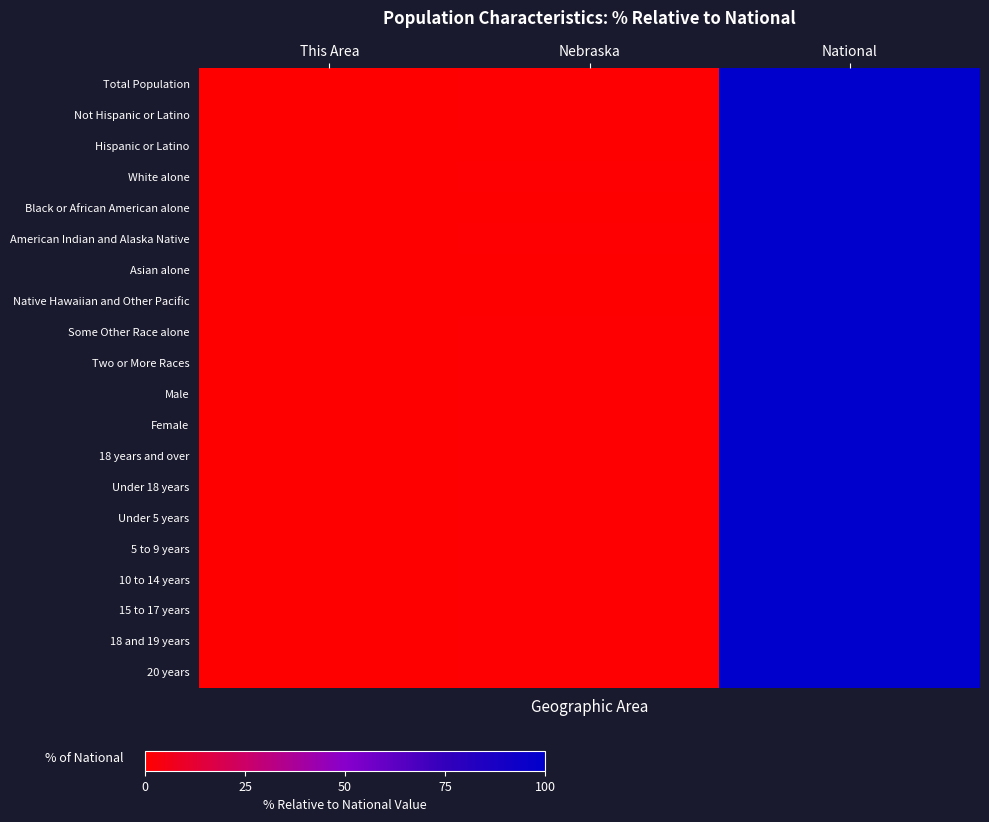

Reading left to right, list all the values displayed in this chart.

Total Population: This Area=0.0	Nebraska=0.6	National=100.0
Not Hispanic or Latino: This Area=0.0	Nebraska=0.6	National=100.0
Hispanic or Latino: This Area=0.0	Nebraska=0.3	National=100.0
White alone: This Area=0.0	Nebraska=0.7	National=100.0
Black or African American alone: This Area=0.0	Nebraska=0.2	National=100.0
American Indian and Alaska Native: This Area=0.0	Nebraska=0.6	National=100.0
Asian alone: This Area=0.0	Nebraska=0.2	National=100.0
Native Hawaiian and Other Pacific: This Area=0.0	Nebraska=0.2	National=100.0
Some Other Race alone: This Area=0.0	Nebraska=0.4	National=100.0
Two or More Races: This Area=0.0	Nebraska=0.4	National=100.0
Male: This Area=0.0	Nebraska=0.6	National=100.0
Female: This Area=0.0	Nebraska=0.6	National=100.0
18 years and over: This Area=0.0	Nebraska=0.6	National=100.0
Under 18 years: This Area=0.0	Nebraska=0.6	National=100.0
Under 5 years: This Area=0.0	Nebraska=0.7	National=100.0
5 to 9 years: This Area=0.0	Nebraska=0.6	National=100.0
10 to 14 years: This Area=0.0	Nebraska=0.6	National=100.0
15 to 17 years: This Area=0.0	Nebraska=0.6	National=100.0
18 and 19 years: This Area=0.0	Nebraska=0.6	National=100.0
20 years: This Area=0.0	Nebraska=0.6	National=100.0